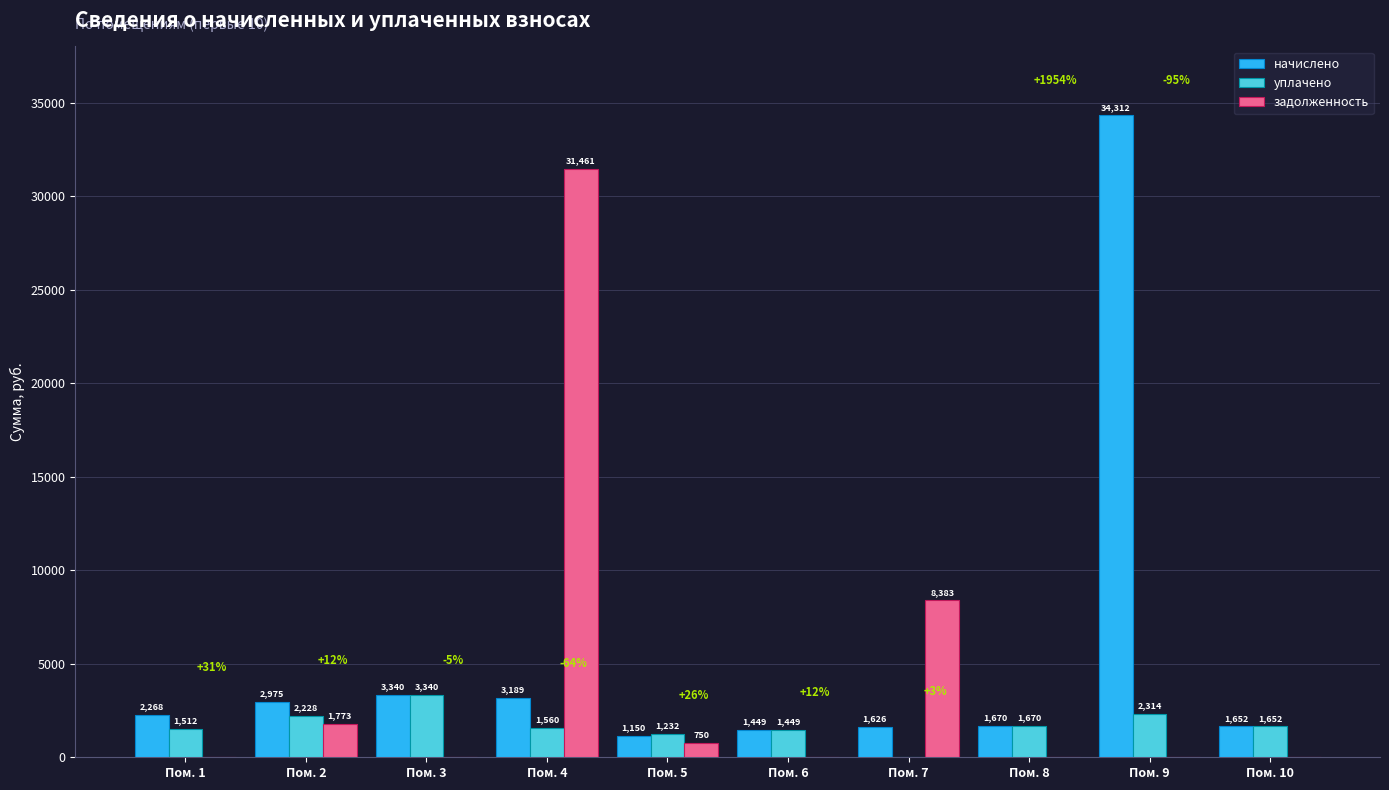

Which series changed the most between Пом. 7 and Пом. 10?

задолженность